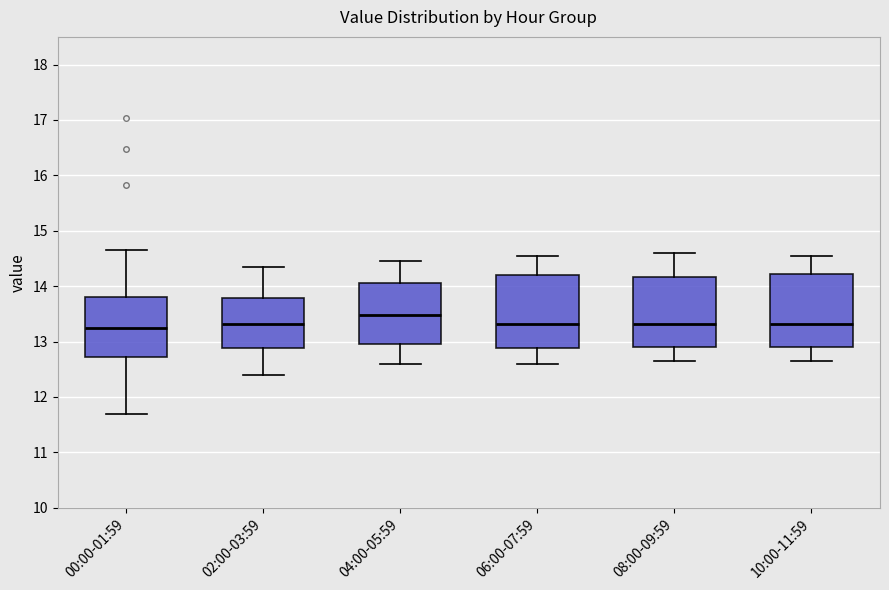

Which box's median line is the highest?

04:00-05:59